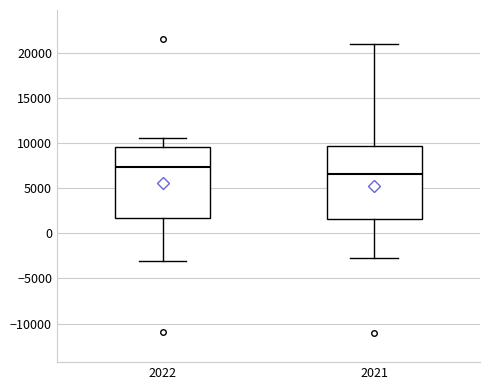

Reading left to right, transcribe this box plot: for each box, give where its median line is, the range the box spans, and where its two whiskers end, as read against the y-axis. The values are not printed on the chart, so give them approximately, as read against the axis.

2022: median 7500, box 1500 to 9500, whiskers -3000 to 10500
2021: median 6500, box 1500 to 9500, whiskers -3000 to 21000